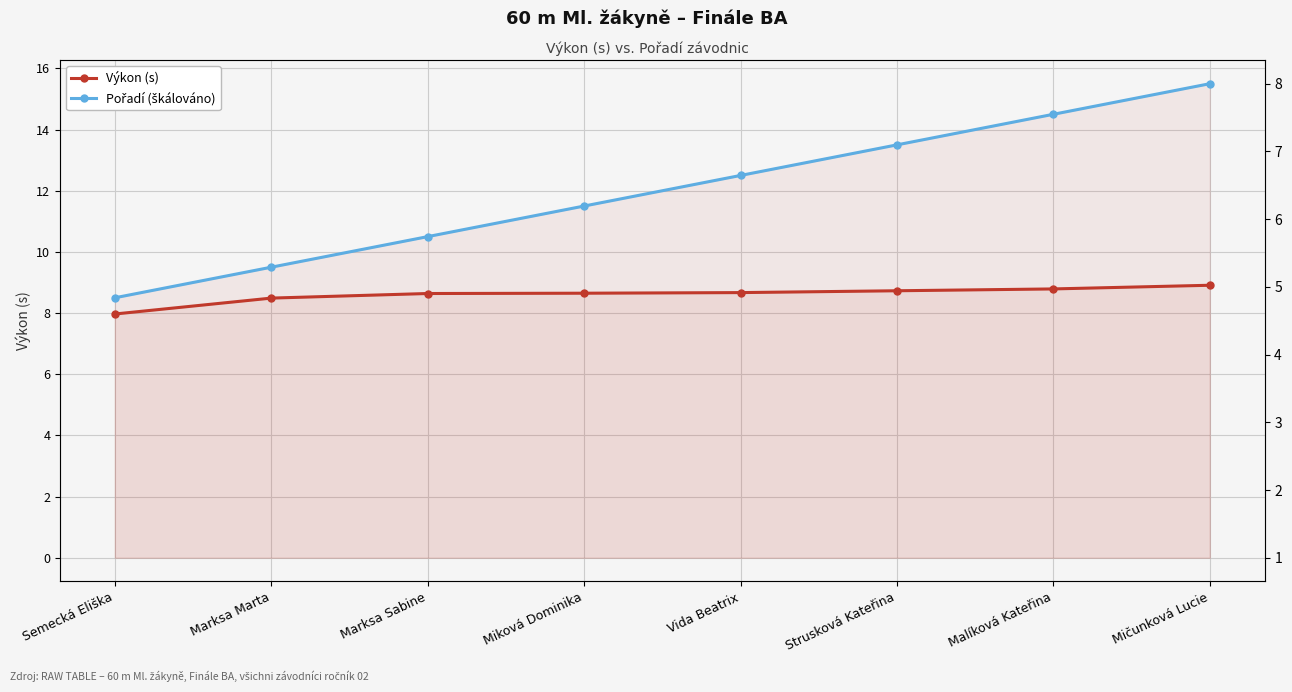

Reading left to right, extract all data points from this chart.

Výkon (s): 8.0	8.5	8.6	8.7	8.7	8.7	8.8	8.9
Pořadí: 8.5	9.5	10.5	11.5	12.5	13.5	14.5	15.5